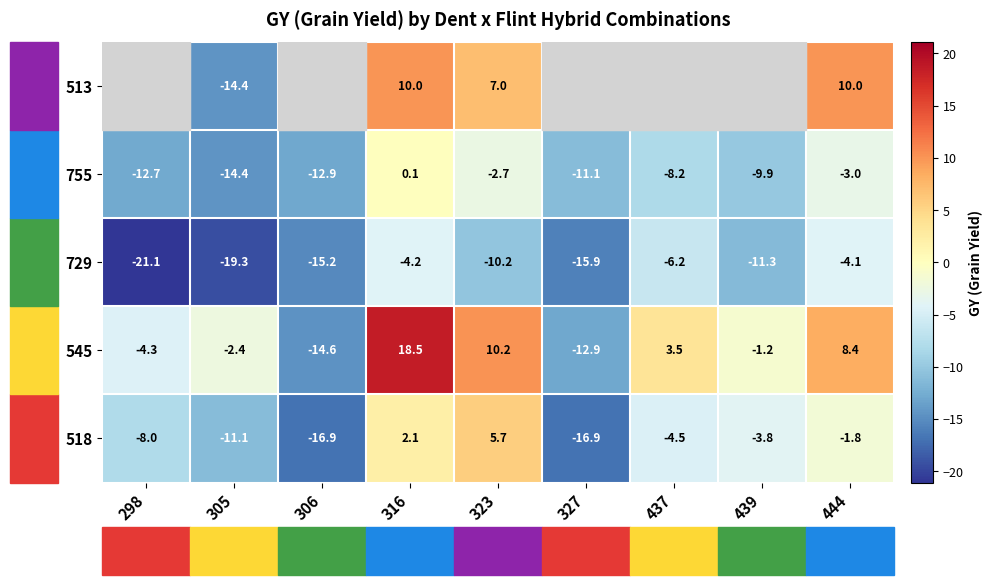

The 545 series shows 3.5 at 437. True or false?

True